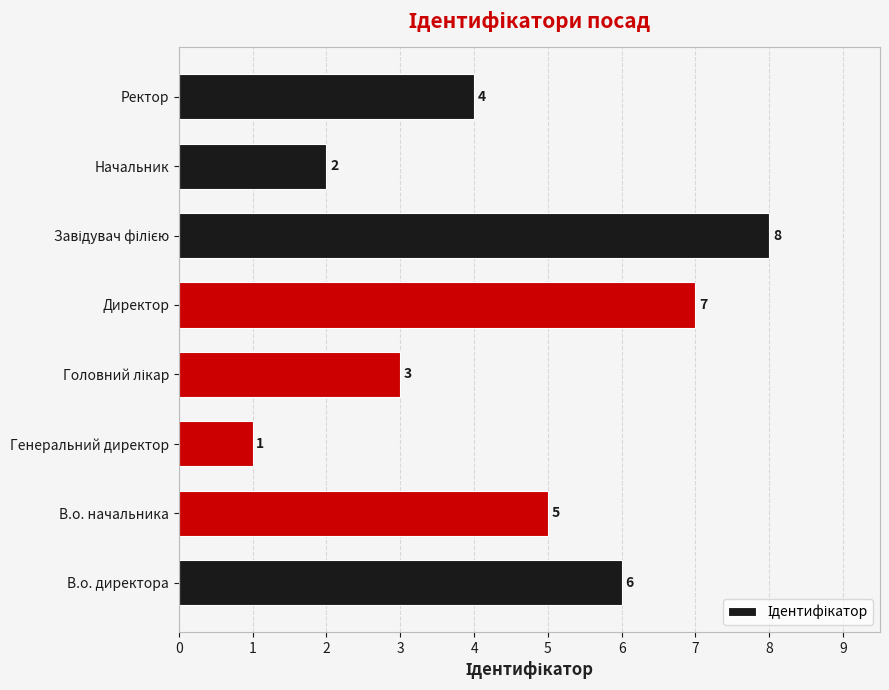

Is it true that the value at Директор is 11?

False